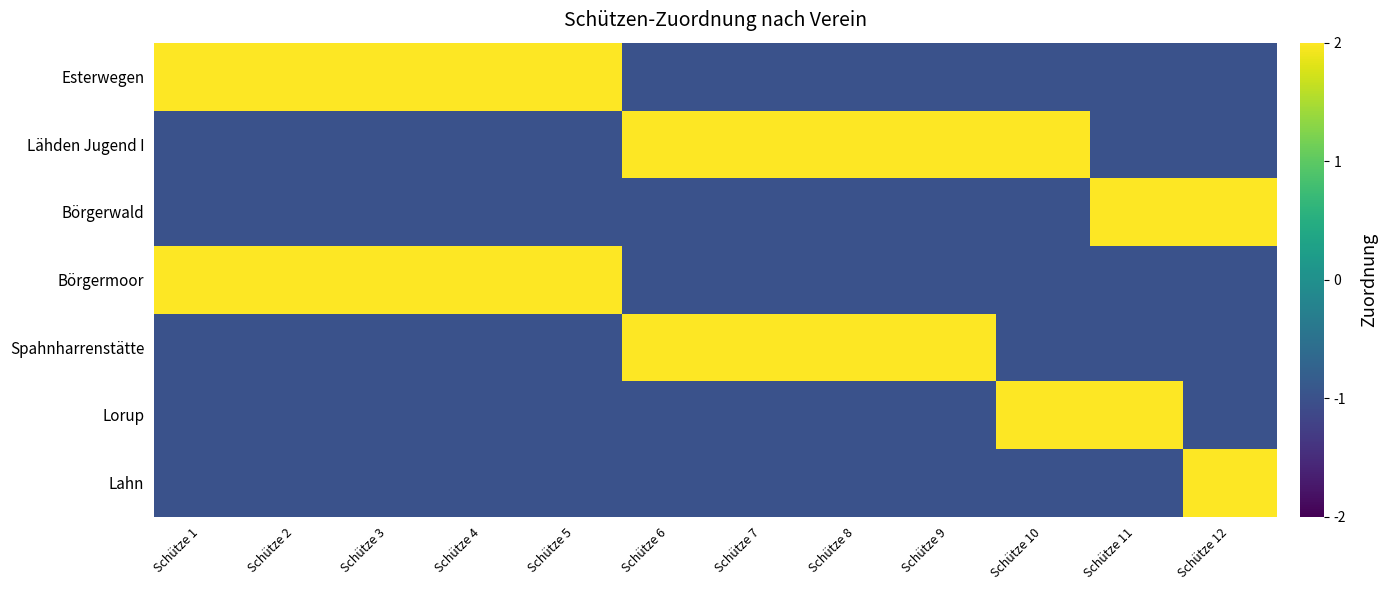

Rank the series by their maximum value, from lowest to highest.

Esterwegen, Lähden Jugend I, Börgerwald, Börgermoor, Spahnharrenstätte, Lorup, Lahn